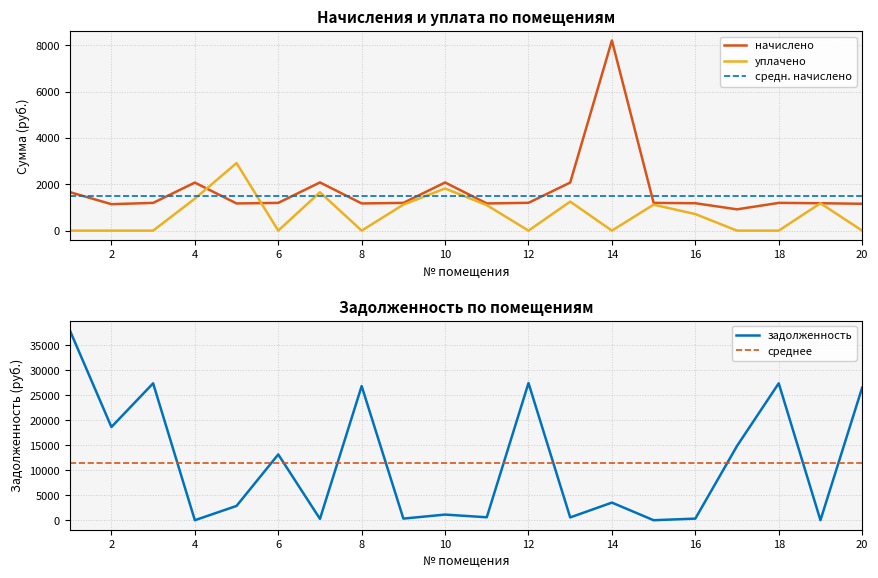

Which series has the largest total across all categories?

zadolzhennost